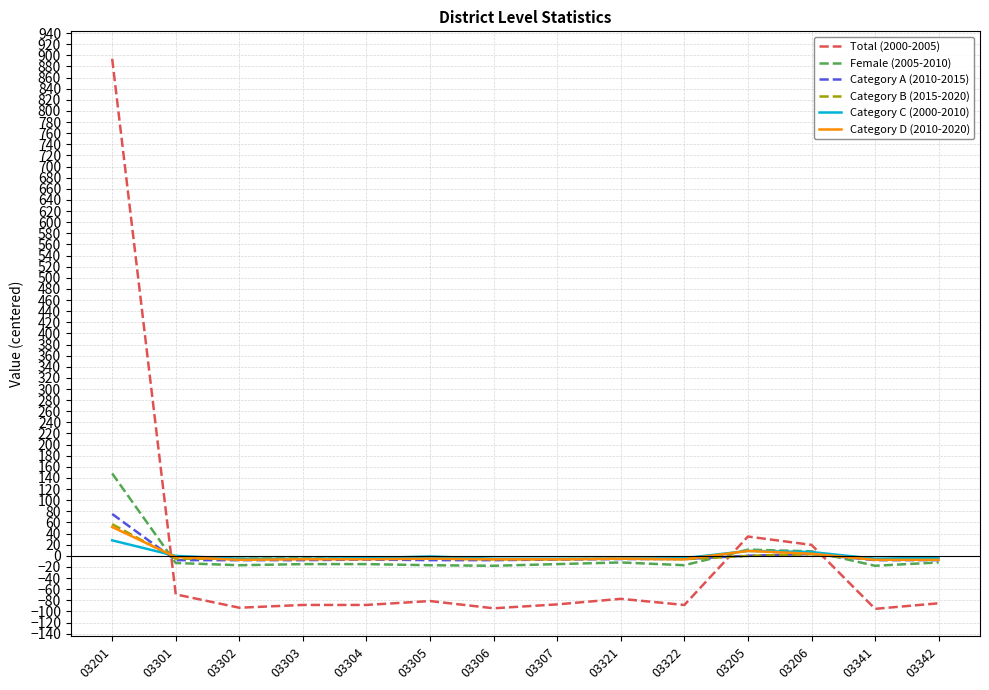

Which series has the widest spread of values?

Total (2000-2005)